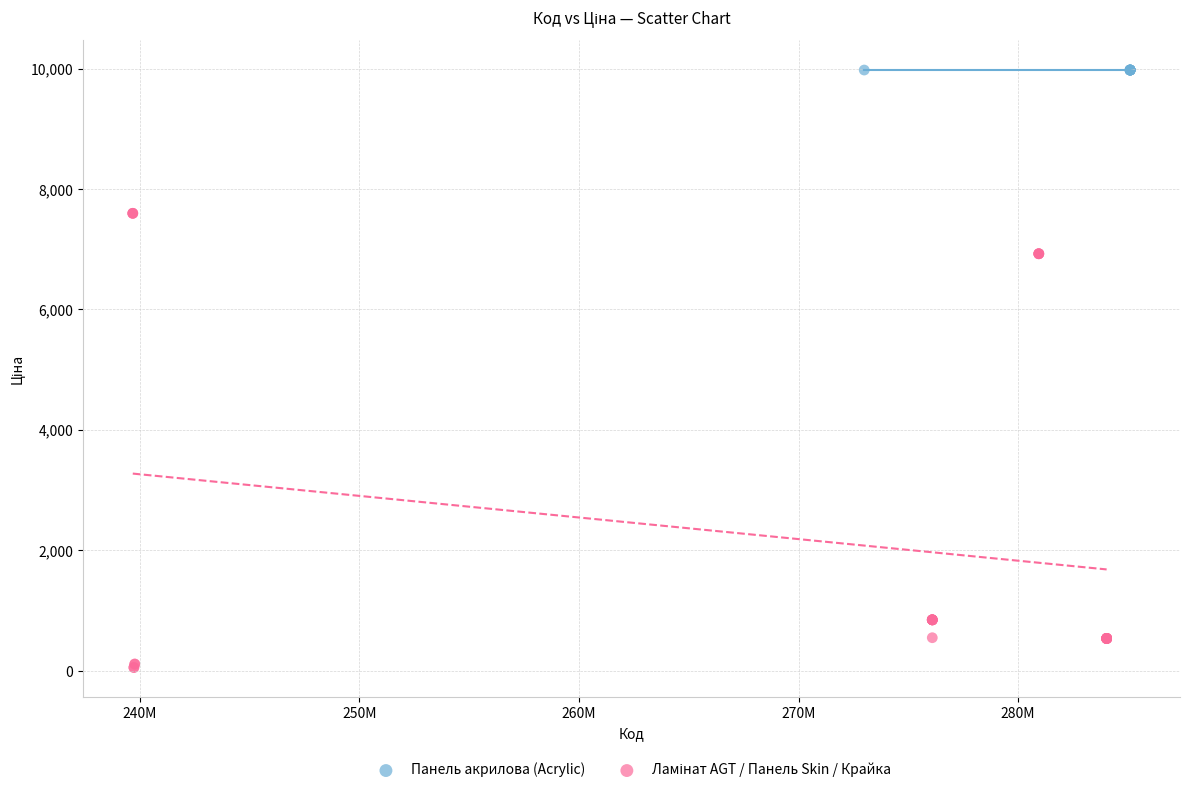

Which series reaches the maximum Y coordinate?

Панель акрилова (Acrylic)